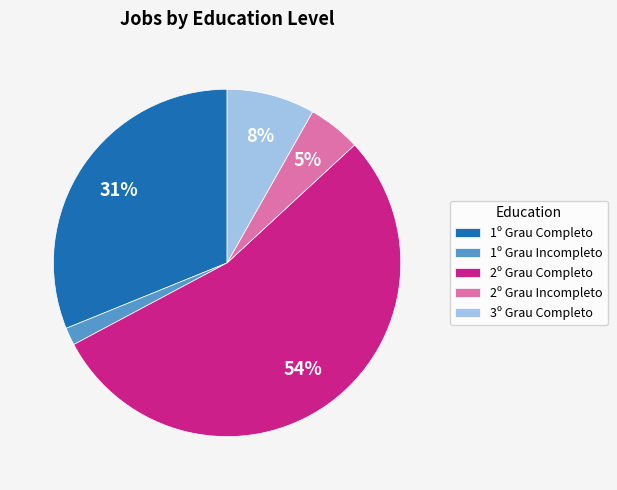

What percentage is the 2º Grau Completo slice, to the nearest percent?

54%